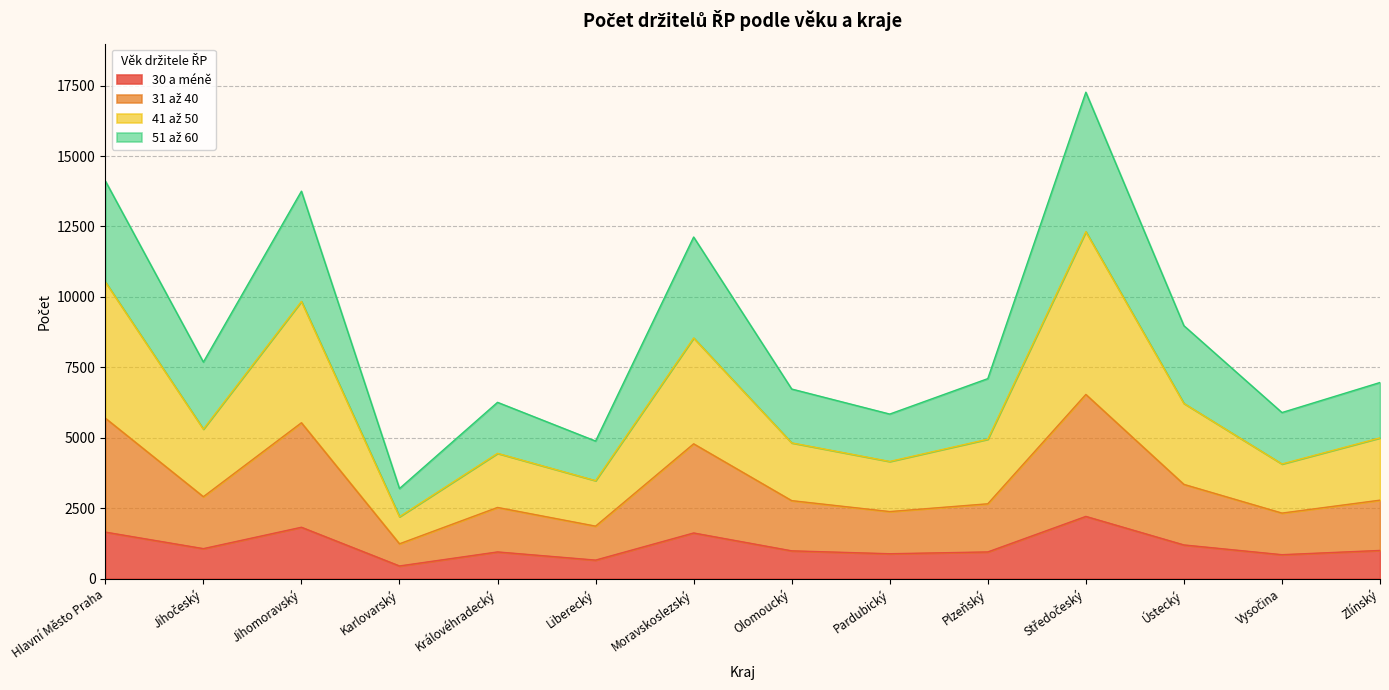

In 31 až 40, how many points are lower than both neighbors (excluding endpoints)?

5